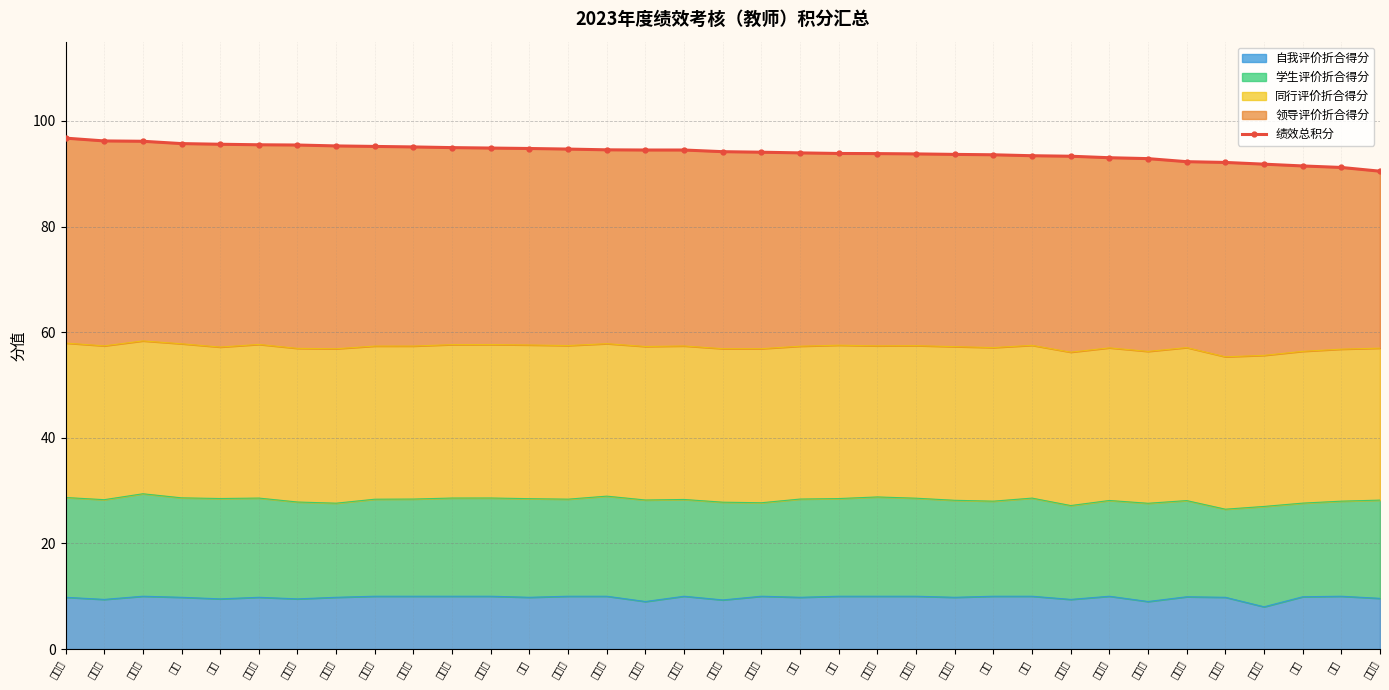

True or false: the data shows 93.9 at 张琴.

True